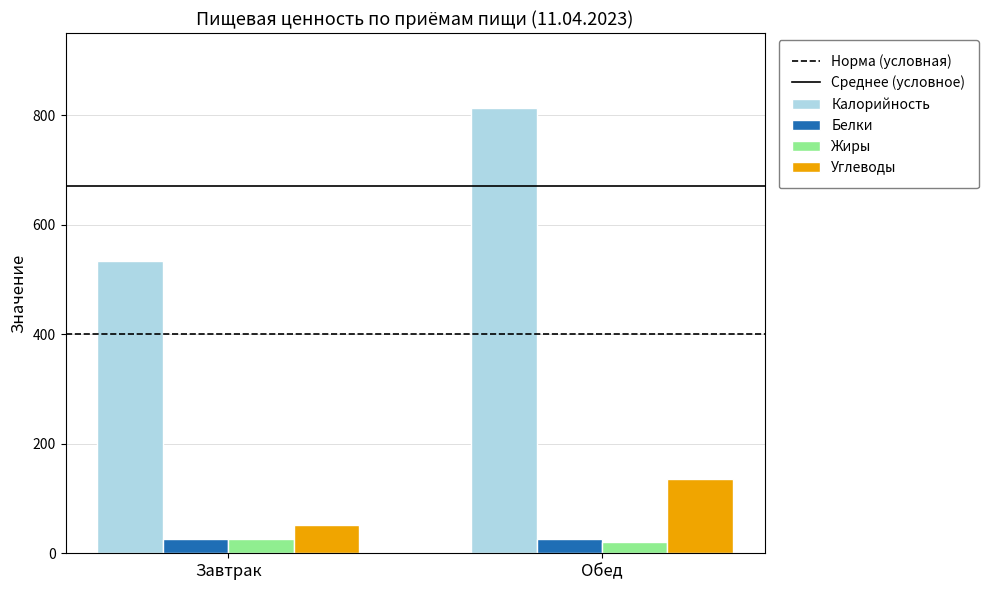

What is the sum of the Калорийность values at Обед and Завтрак?

1346.0